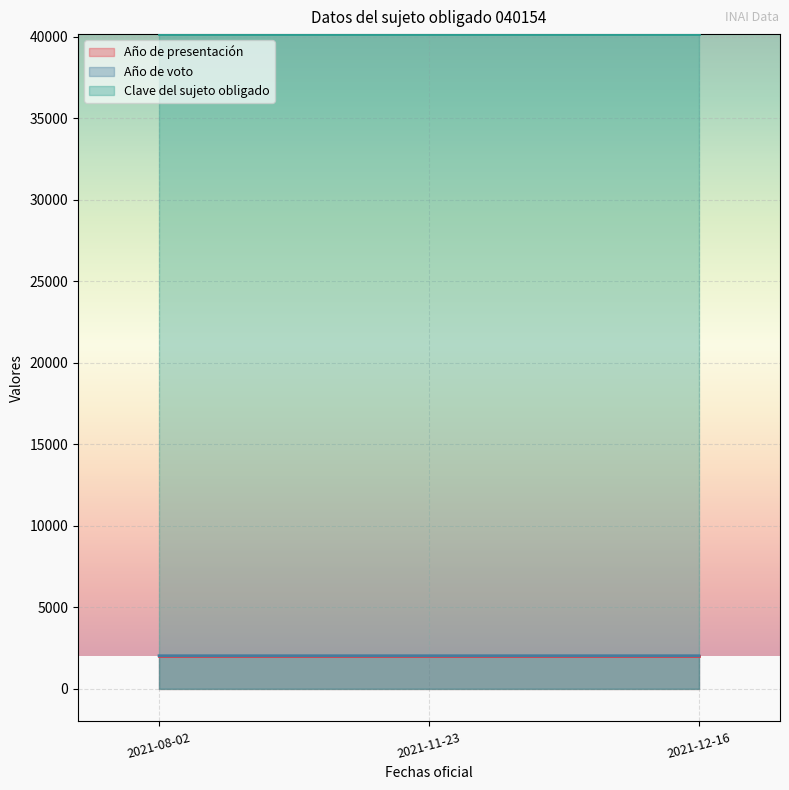

Which series has the largest range (max minus min)?

Año de voto